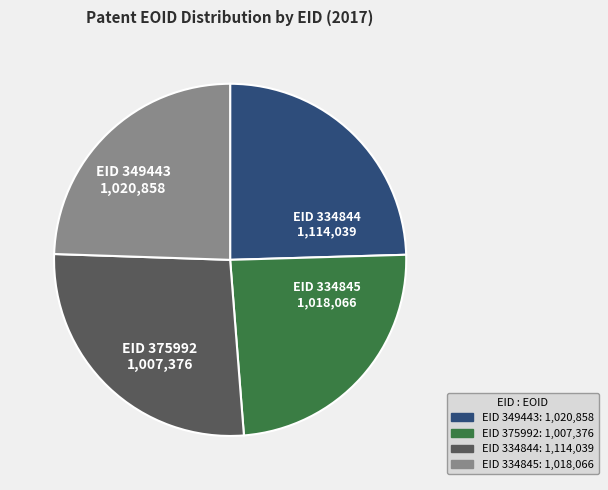

Does any single category account for the majority?

No